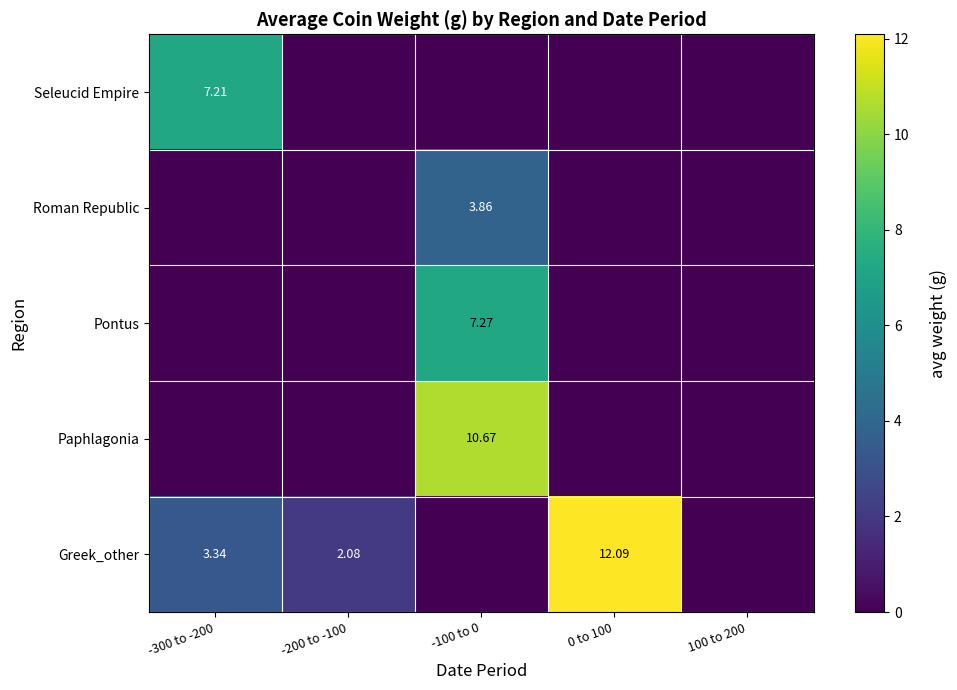

Which series changed the most between -200 to -100 and 100 to 200?

Greek_other